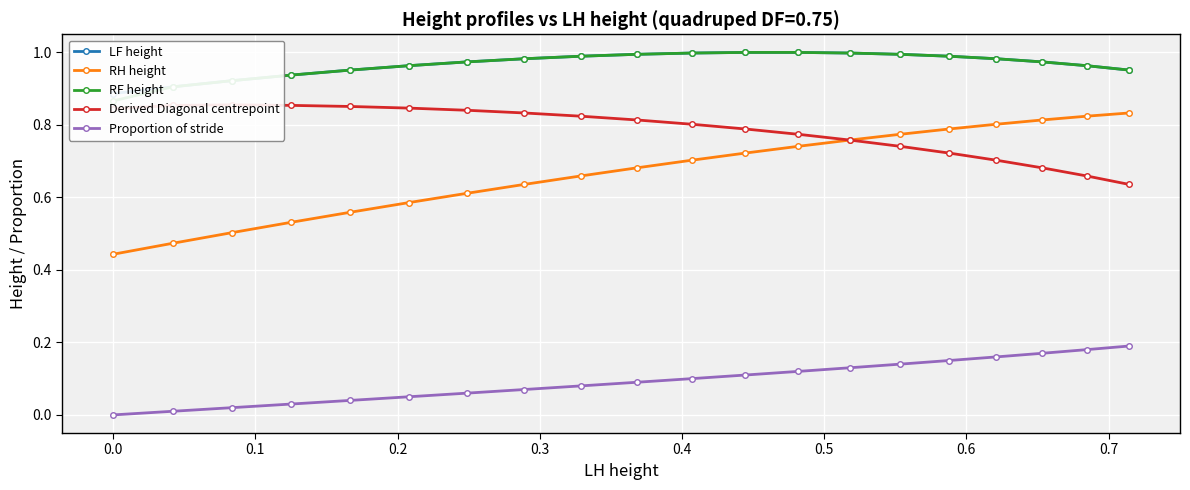

True or false: RH height and Proportion of stride cross at least once.

False